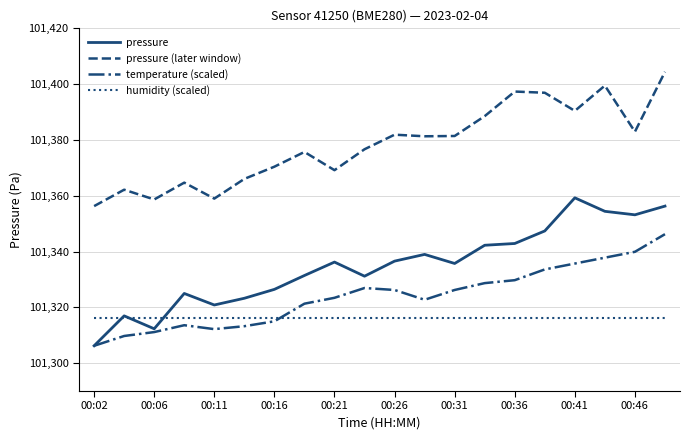

True or false: pressure (later window) and humidity (scaled) cross at least once.

False